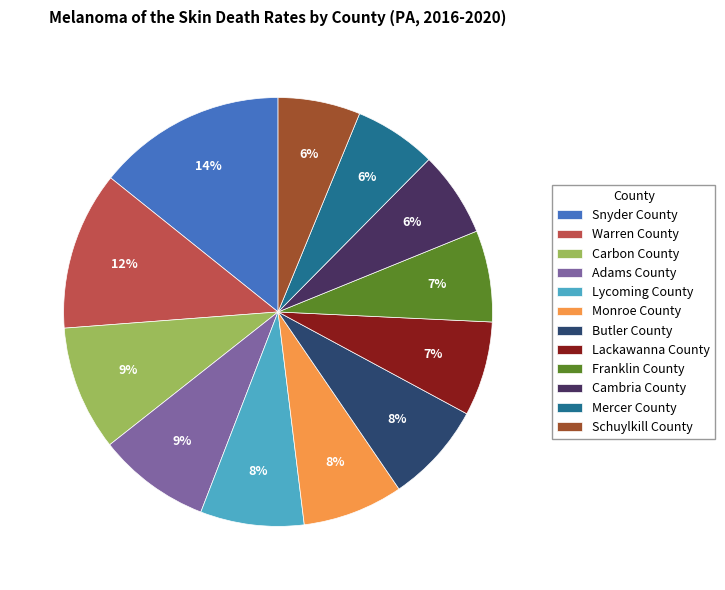

Approximately how many times larger is the value at Lycoming County compared to Adams County?

0.9